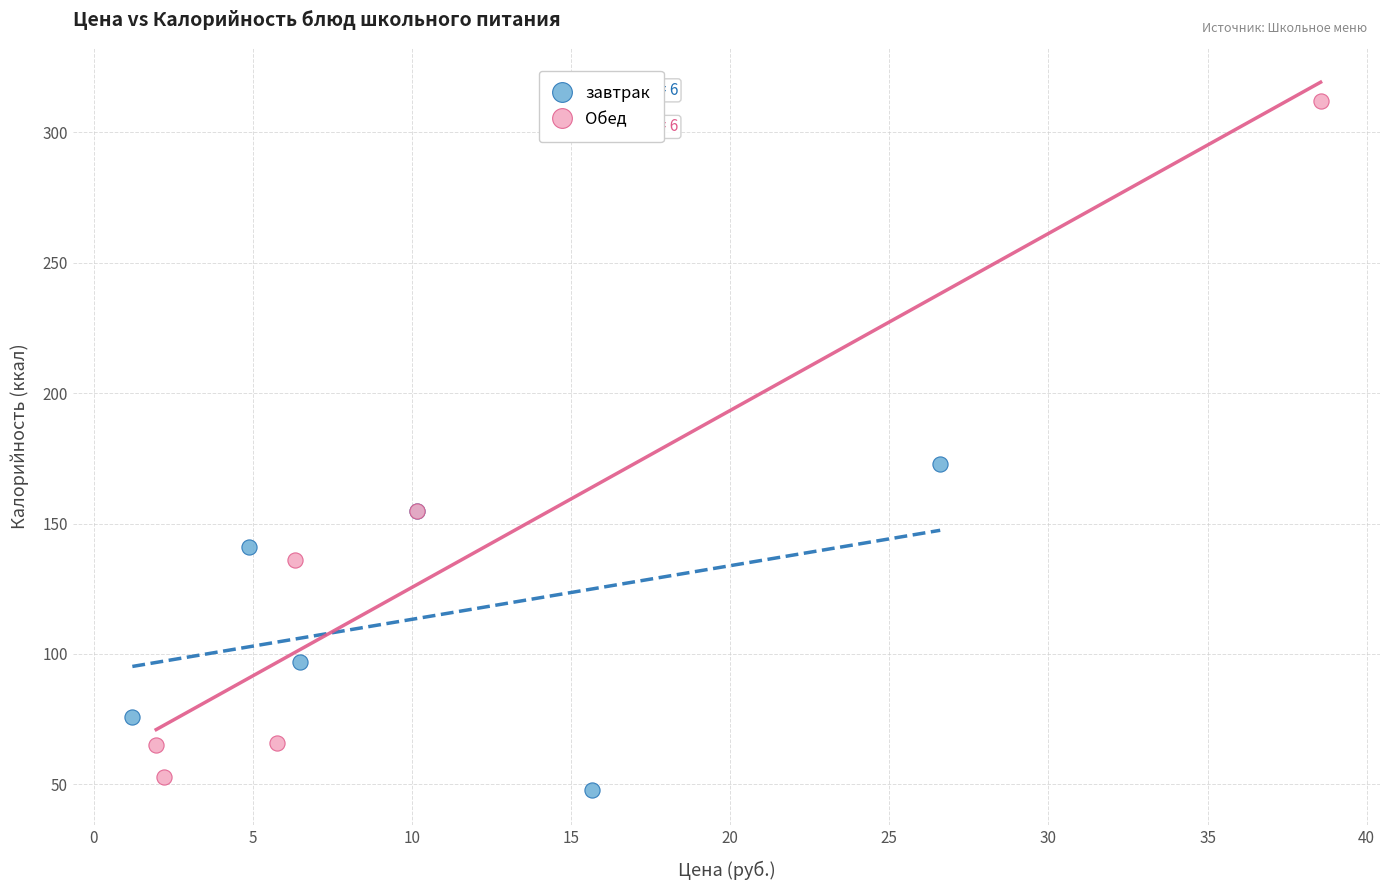

Which series has the widest spread of Y values?

Обед